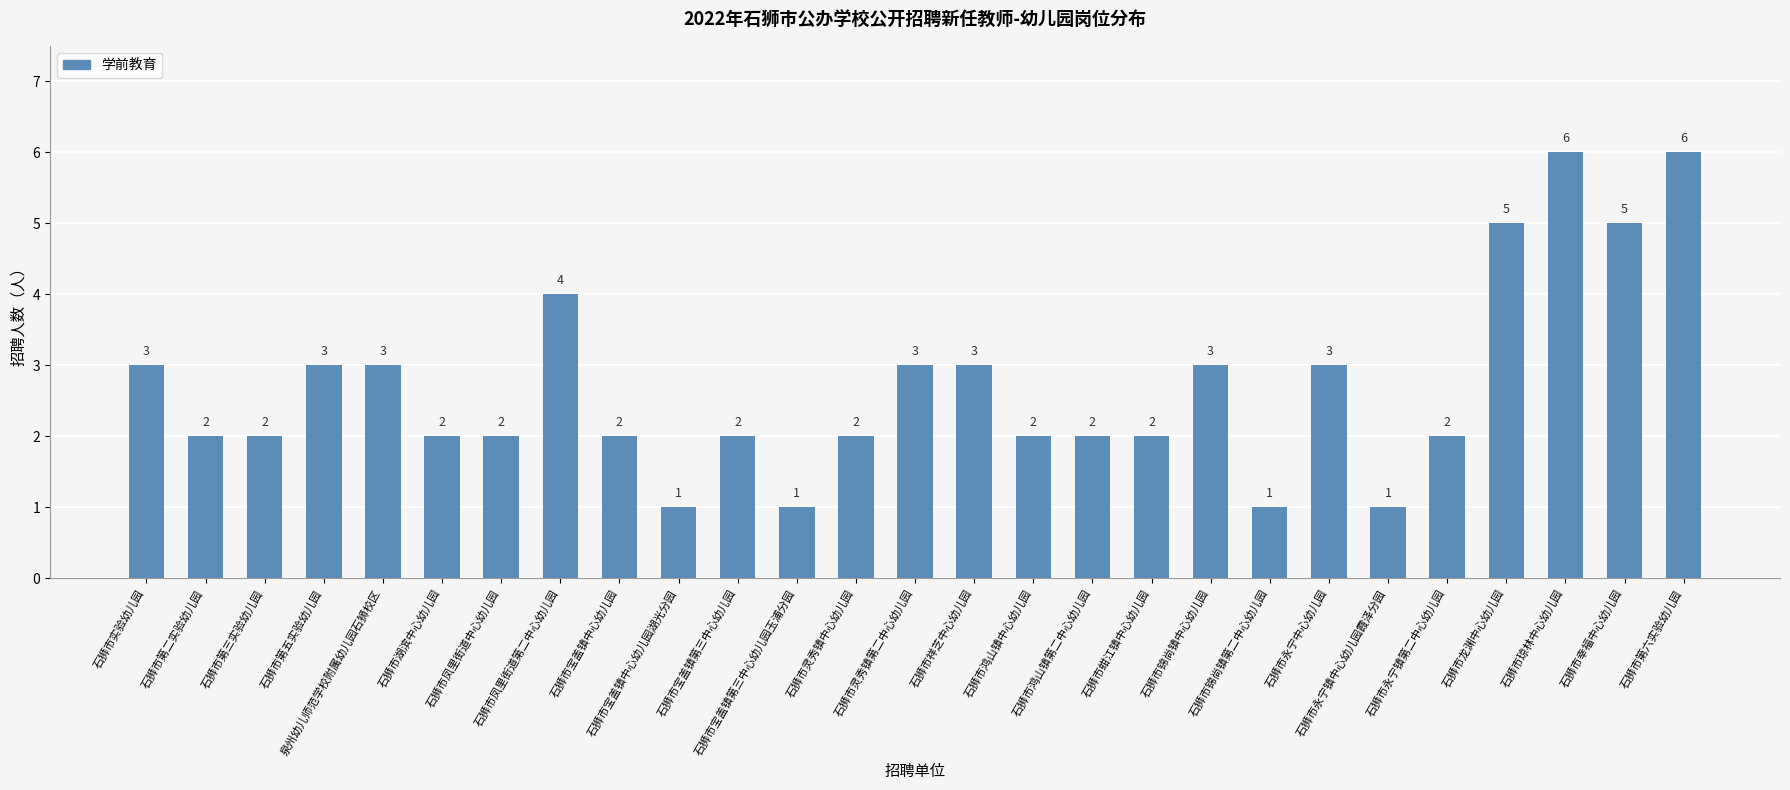

What is the maximum value shown in the chart?

6